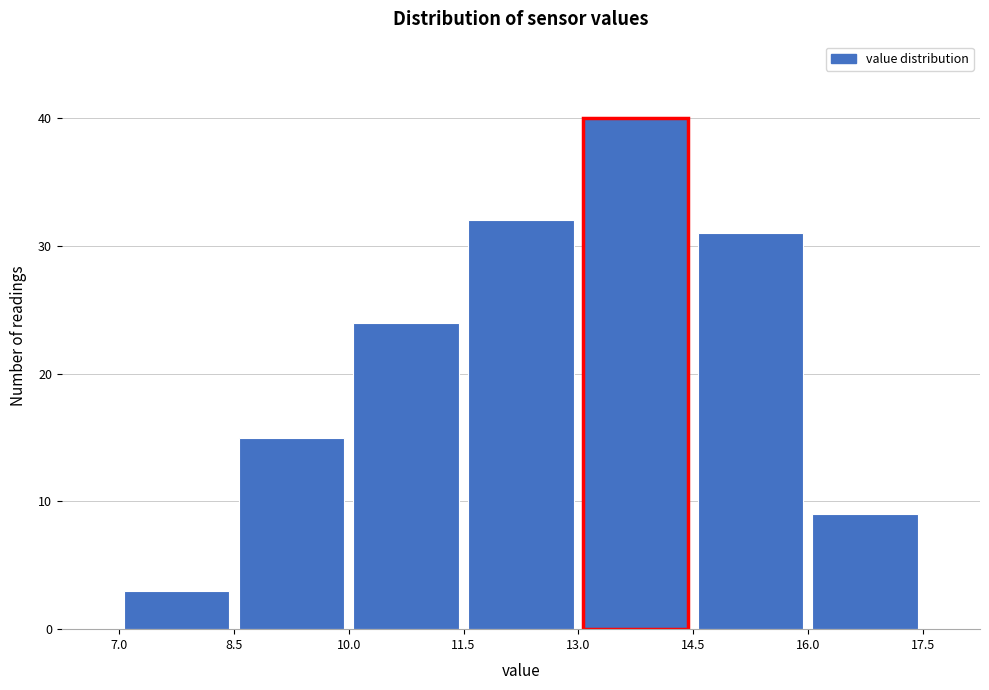

Over which range of the x-axis is the bar tallest?

13.0 to 14.5